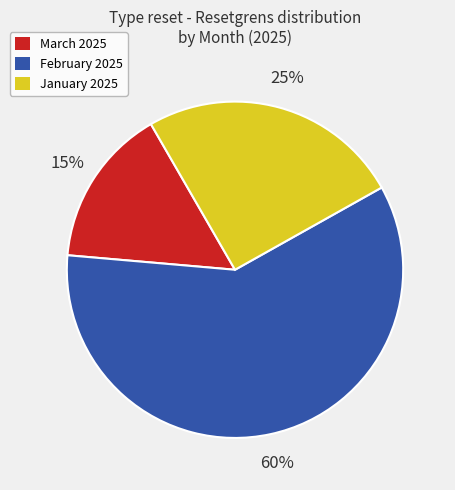

Is there any slice that represents more than half of the pie?

Yes